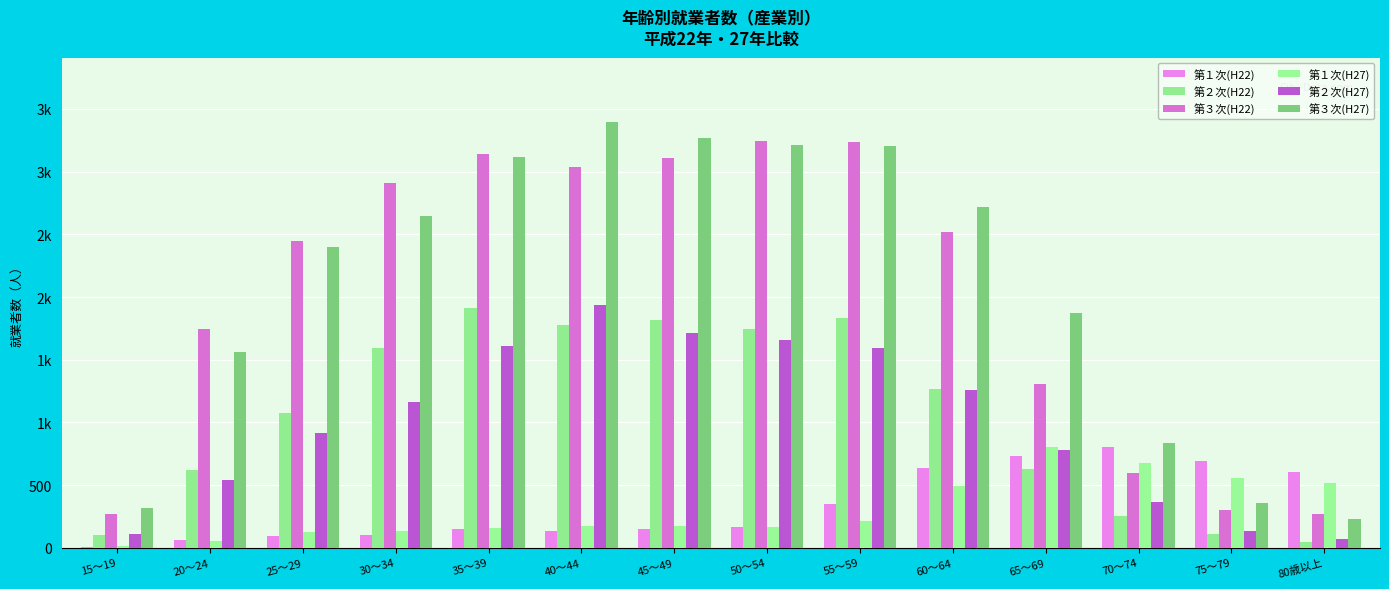

Does the chart contain stacked bars?

No